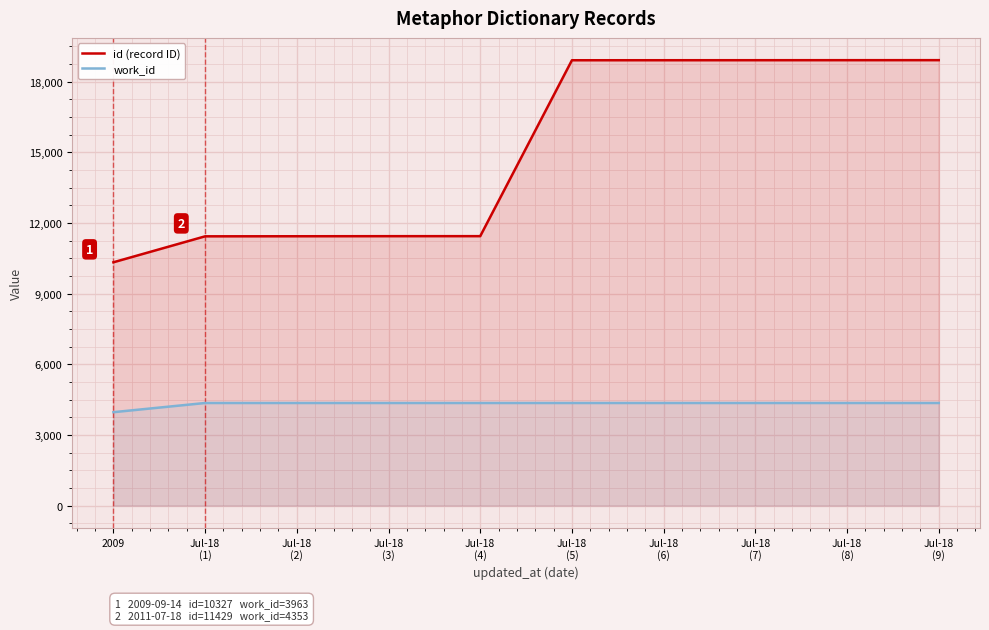

What is the total value across all series at 2009?

14290